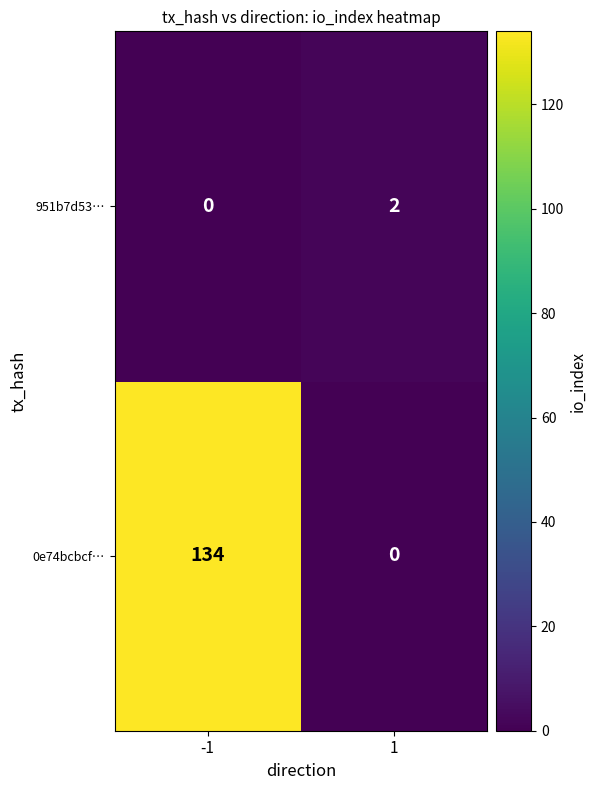

What is the highest value of the 0e74bcbcf… series?

134